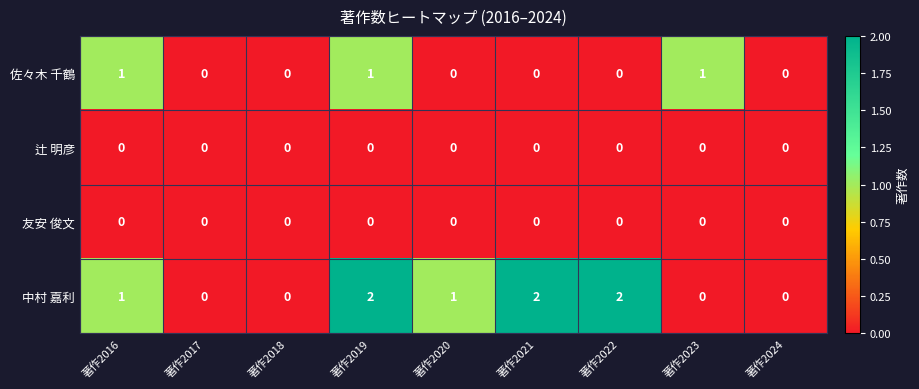

Which series has the widest spread of values?

中村 嘉利